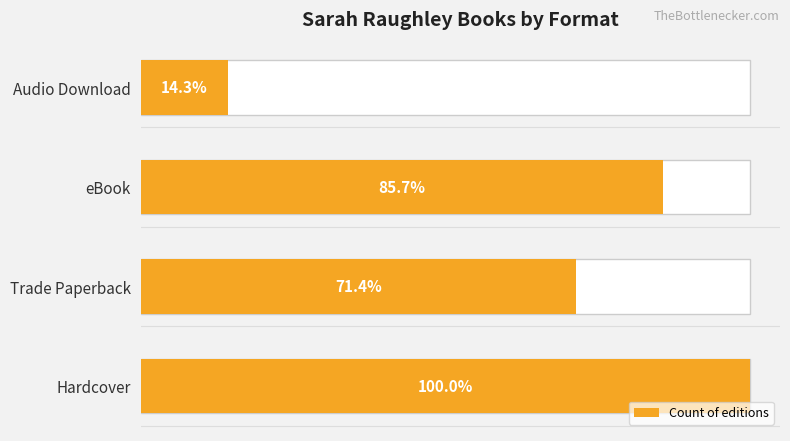

The chart shows a value of 6 at eBook. True or false?

True